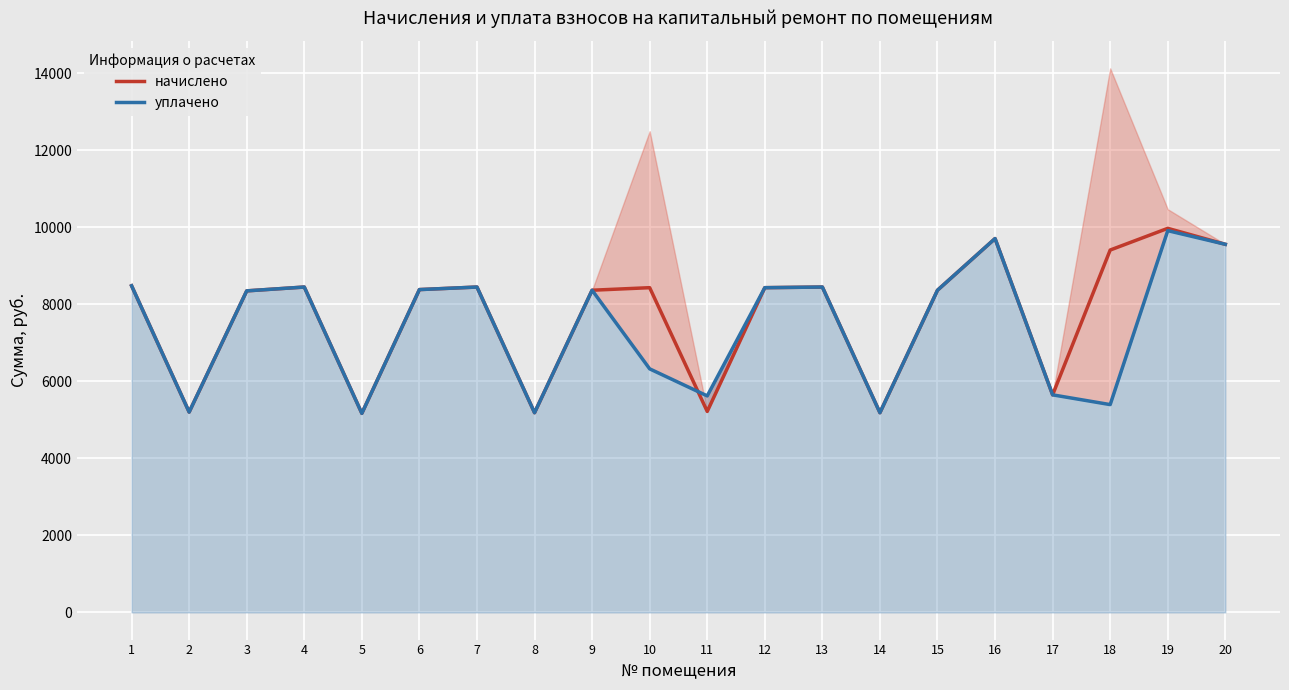

Reading left to right, list all the values displayed in this chart.

начислено: 8478.7	5199.8	8346.2	8445.6	5166.7	8379.4	8445.6	5183.3	8362.8	8429.0	5216.4	8429.0	8445.6	5183.3	8362.8	9704.2	5647.0	9406.1	9969.1	9555.1
уплачено: 8478.7	5199.8	8346.2	8445.6	5166.7	8379.4	8445.6	5183.3	8362.8	6321.8	5619.6	8429.0	8445.6	5183.3	8362.8	9704.2	5647.0	5394.0	9909.4	9555.1